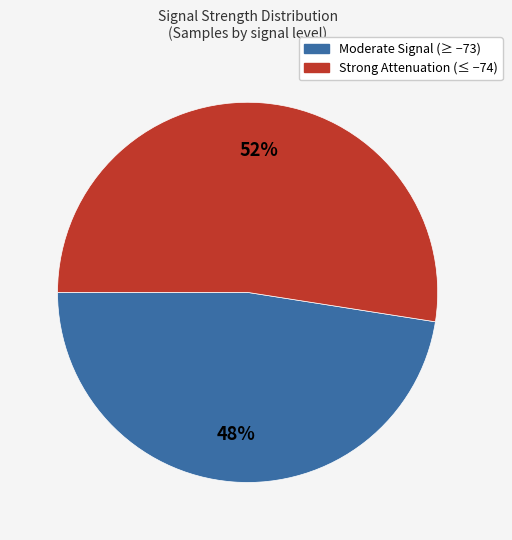

To the nearest percent, what is the average slice percentage?

50%